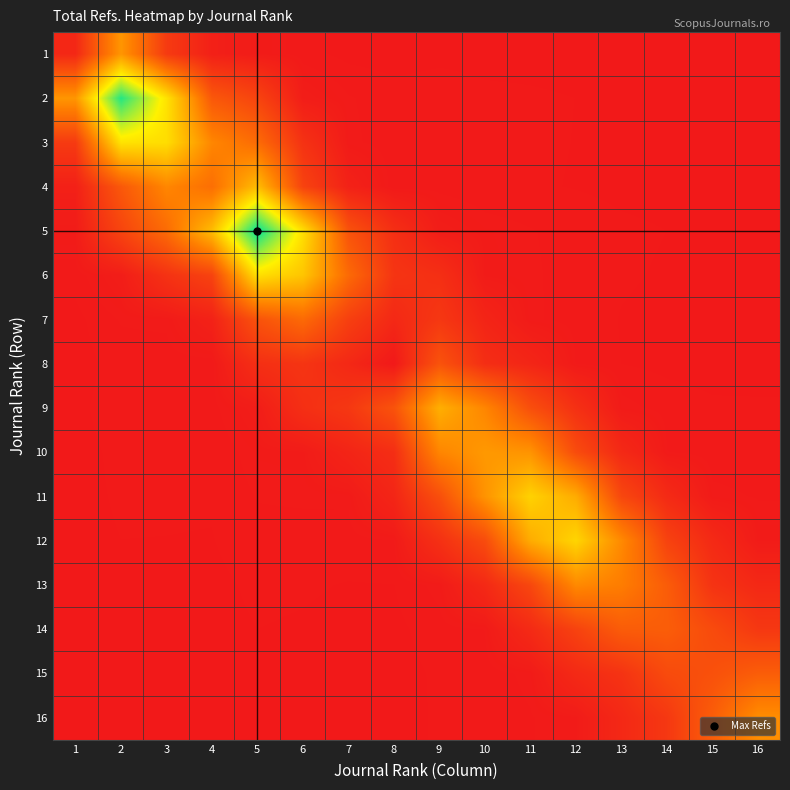

What is the difference between the highest and lowest values at 5?

2061.1